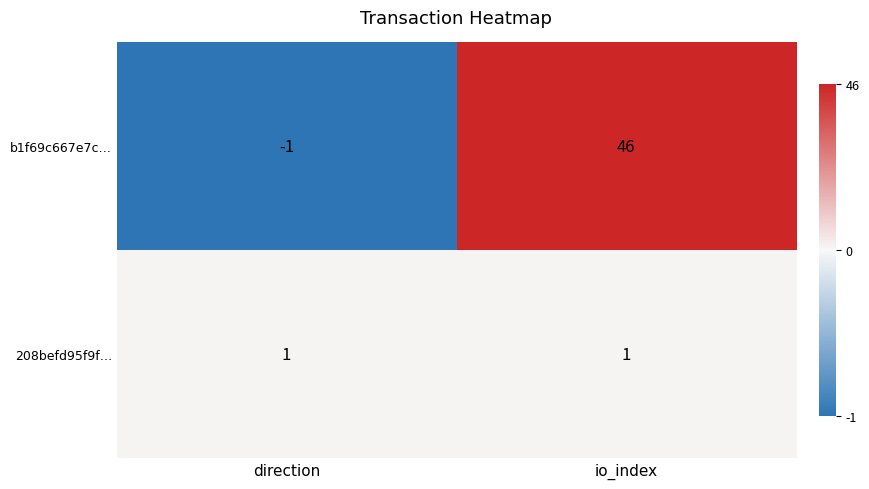

What is the sum of all b1f69c667e7c… values?

45